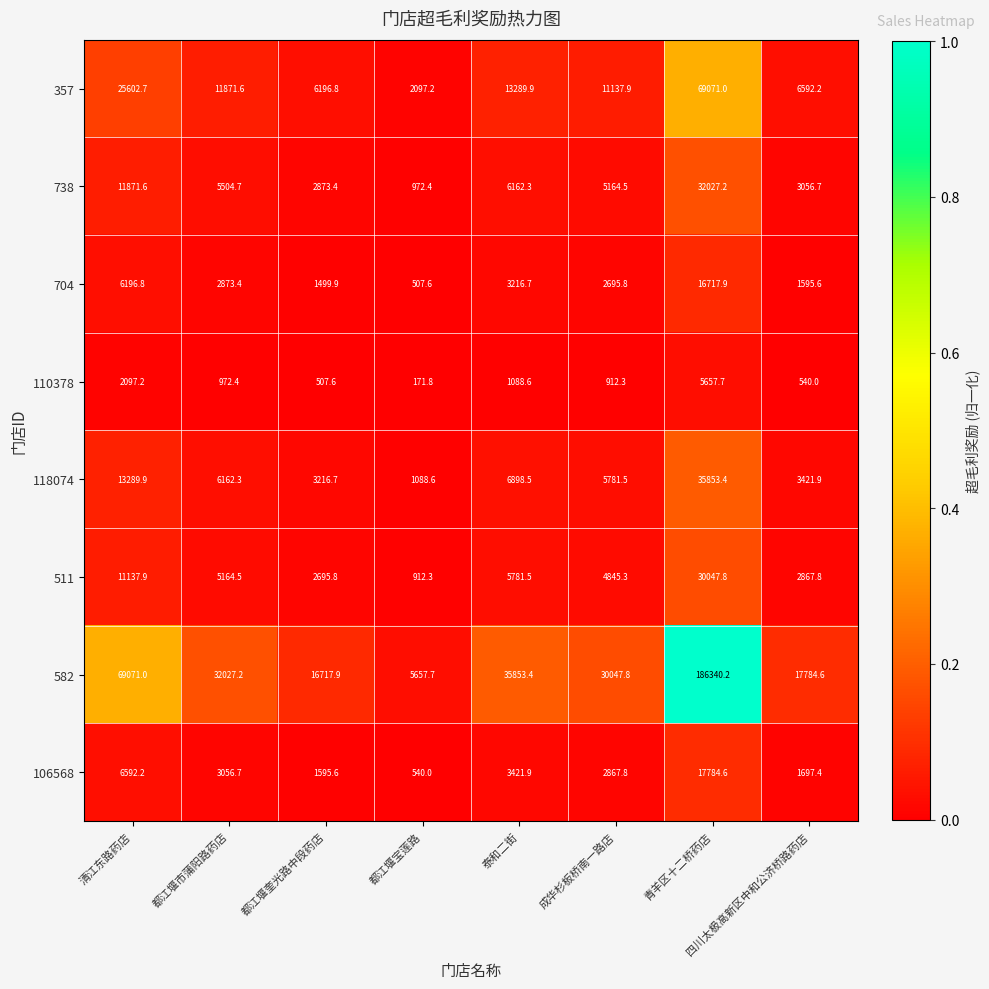

Which series changed the most between 都江堰市蒲阳路药店 and 都江堰宝莲路?

582